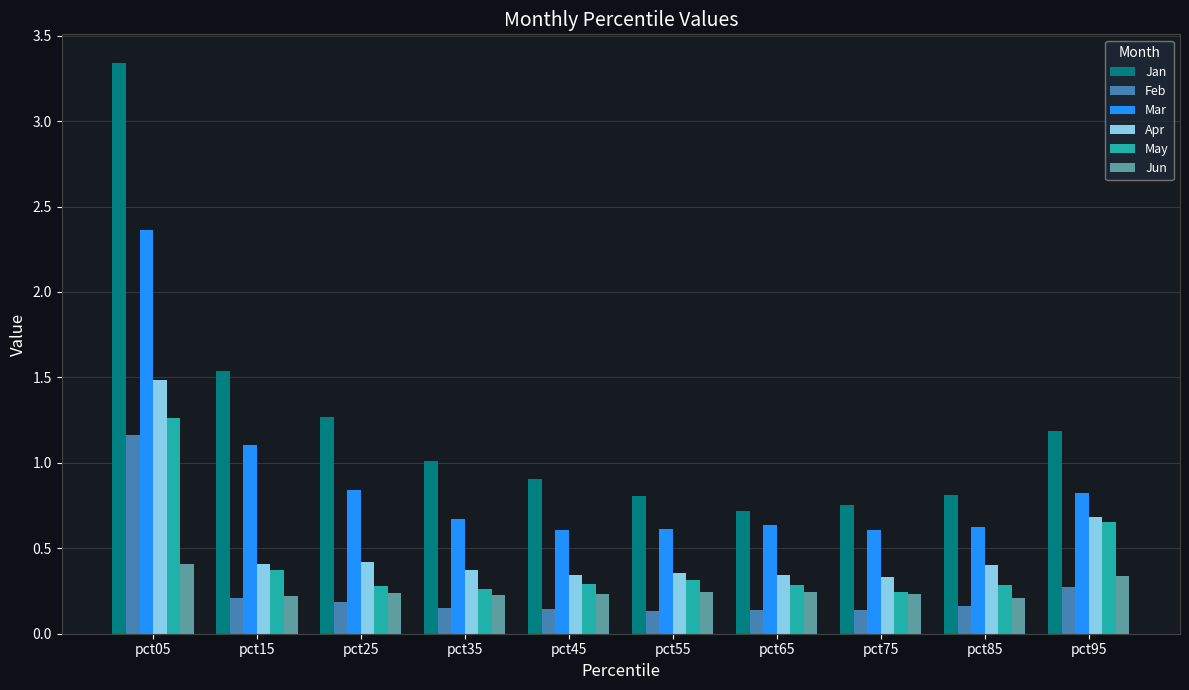

What is the approximate value of Jan at pct45?

0.9